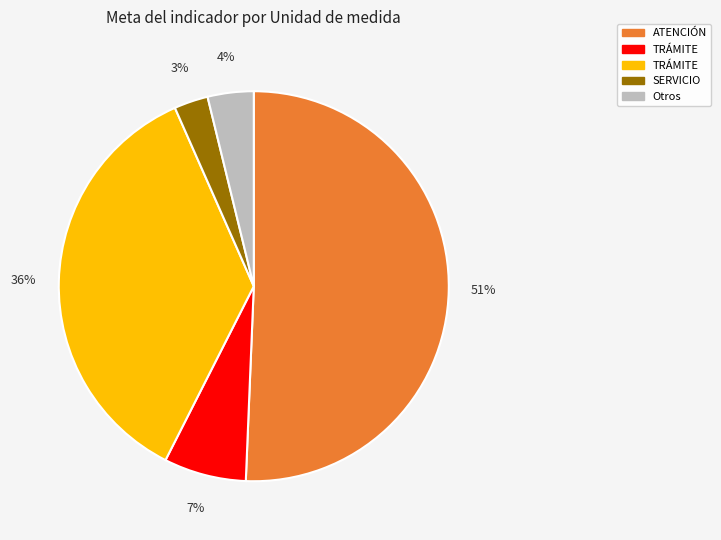

Does any single category account for the majority?

Yes